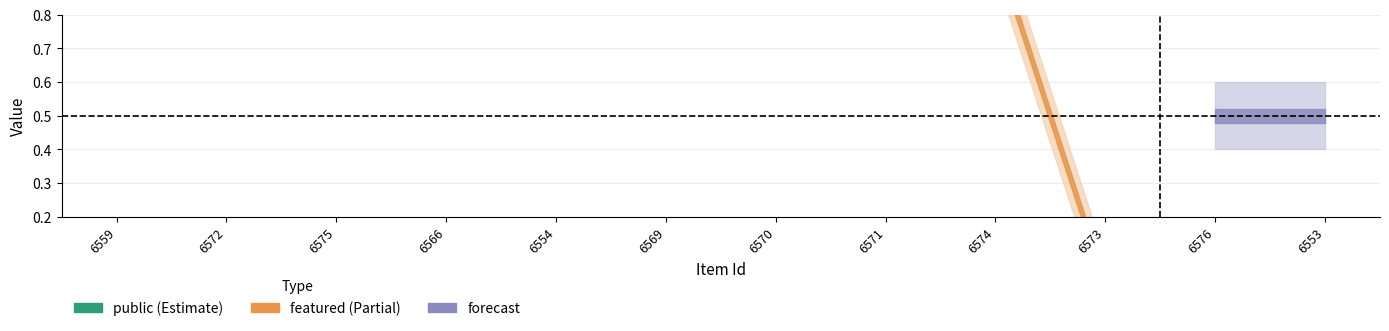

True or false: public and featured cross at least once.

False